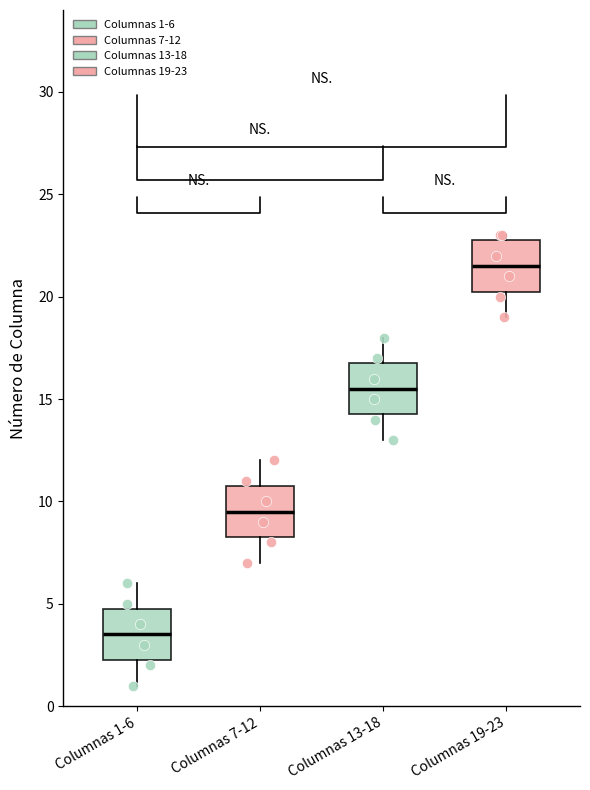

Which box's median line is the highest?

Columnas 19-23